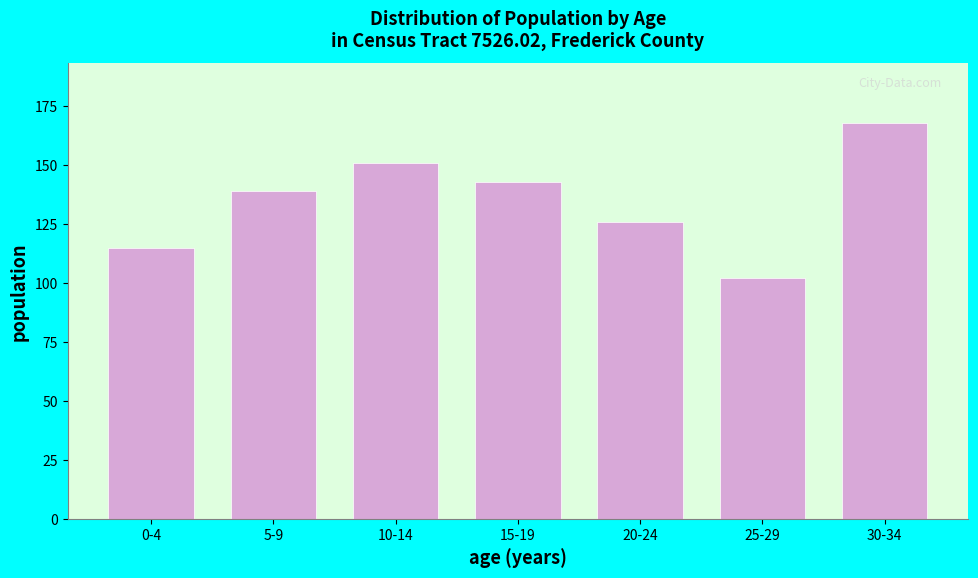

Reading left to right, transcribe all the data shown in this chart.

0-4=115	5-9=139	10-14=151	15-19=143	20-24=126	25-29=102	30-34=168